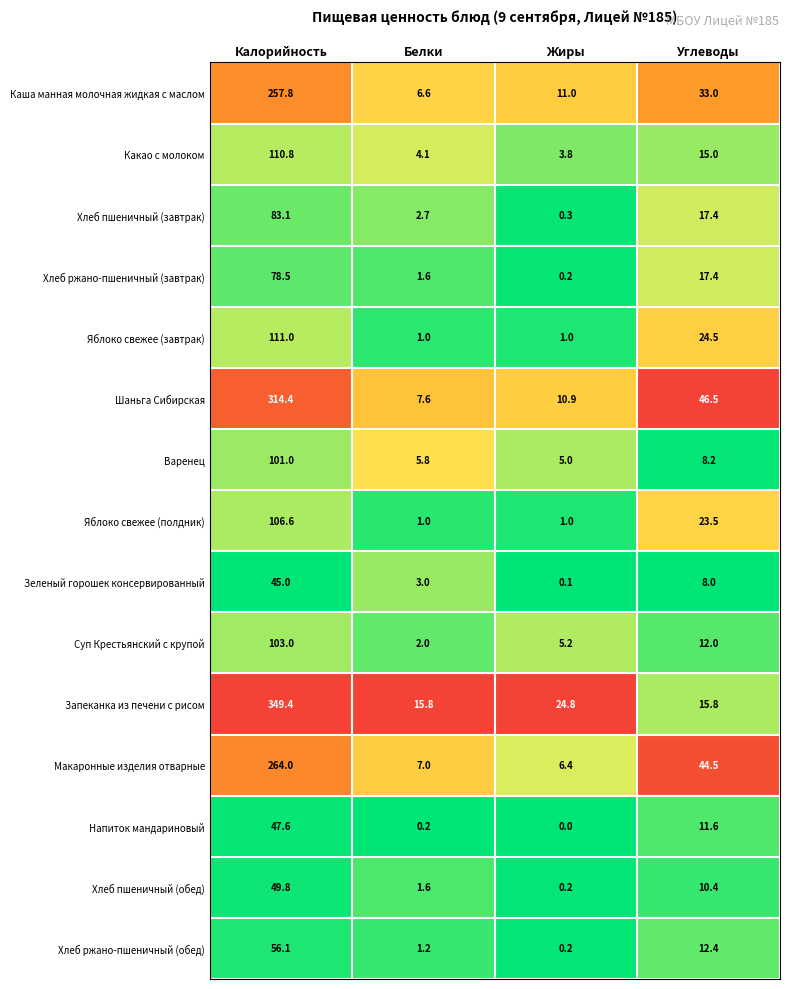

At which category does the chart reach its minimum across all series?

Жиры